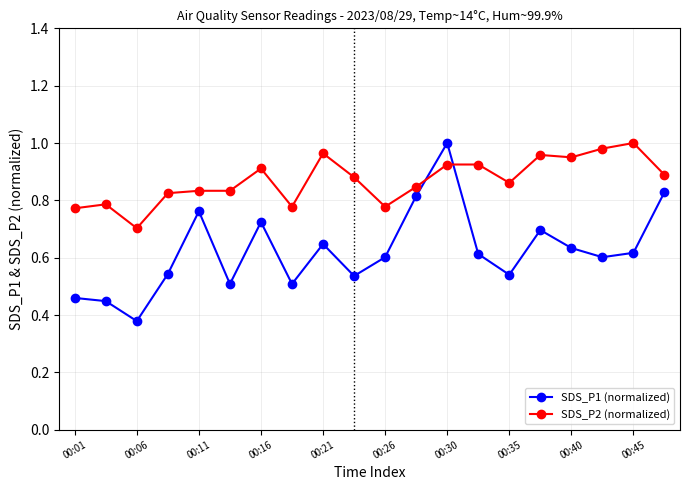

True or false: SDS_P1 (normalized) has more than 0 interior local peaks.

True